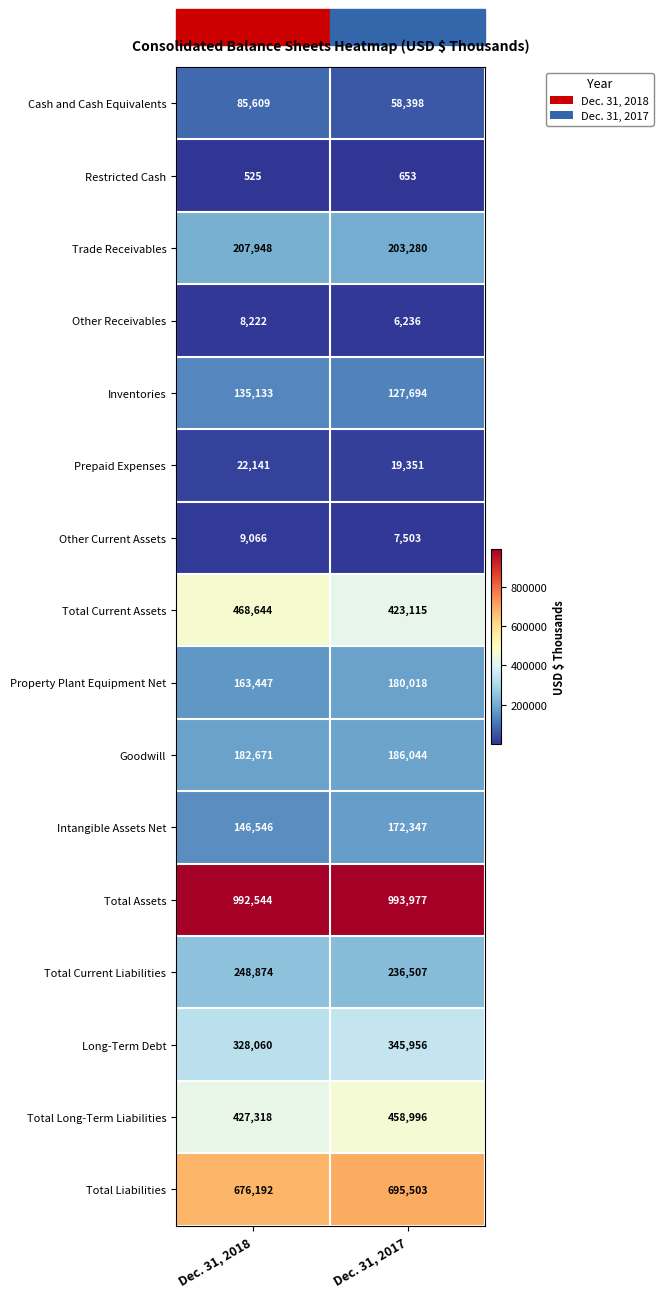

What is the spread (max minus min) of values at Dec. 31, 2017?

993324